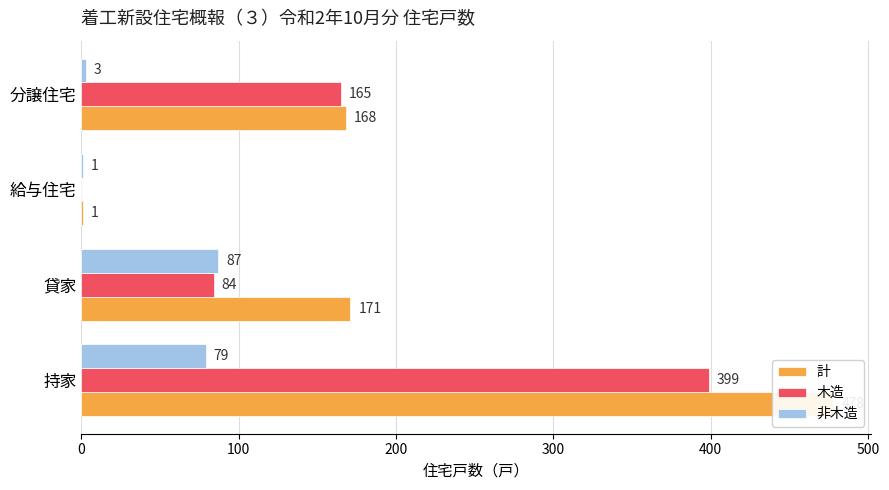

Which series has the largest total across all categories?

計